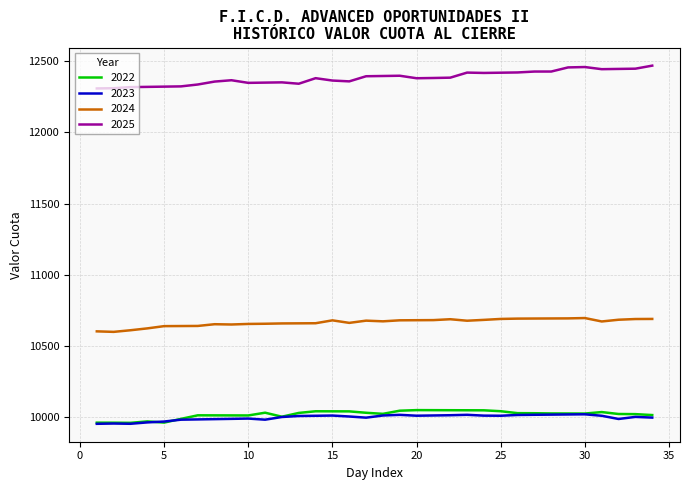

What is the highest value of the 2022 series?

10050.2